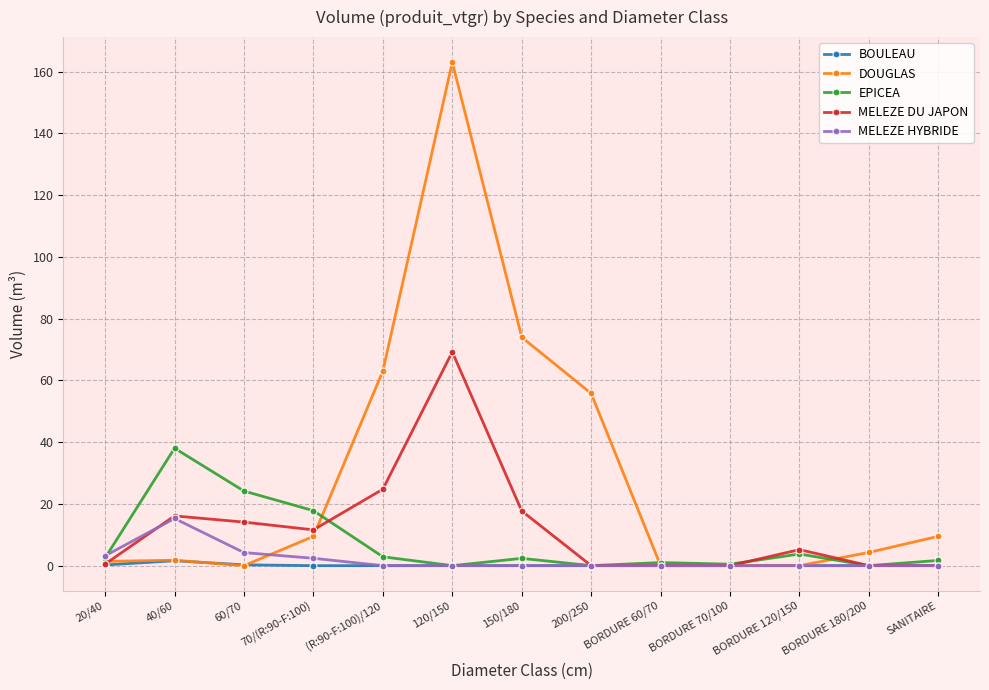

Which series changed the most between 40/60 and 60/70?

EPICEA